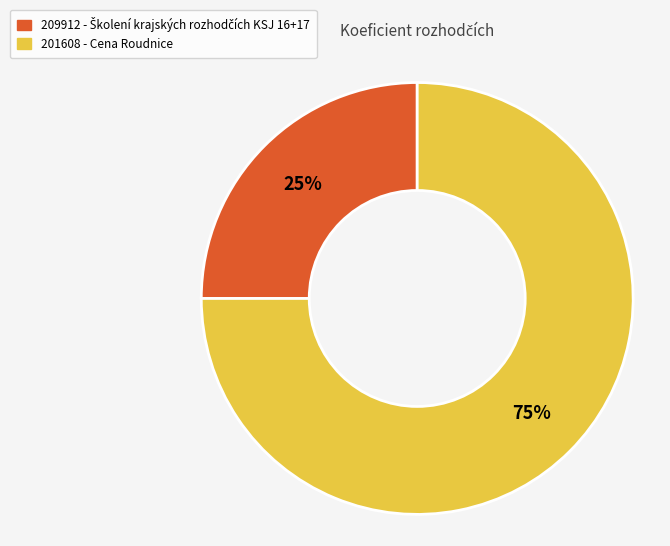

Which has a higher value, 201608 or 209912?

201608